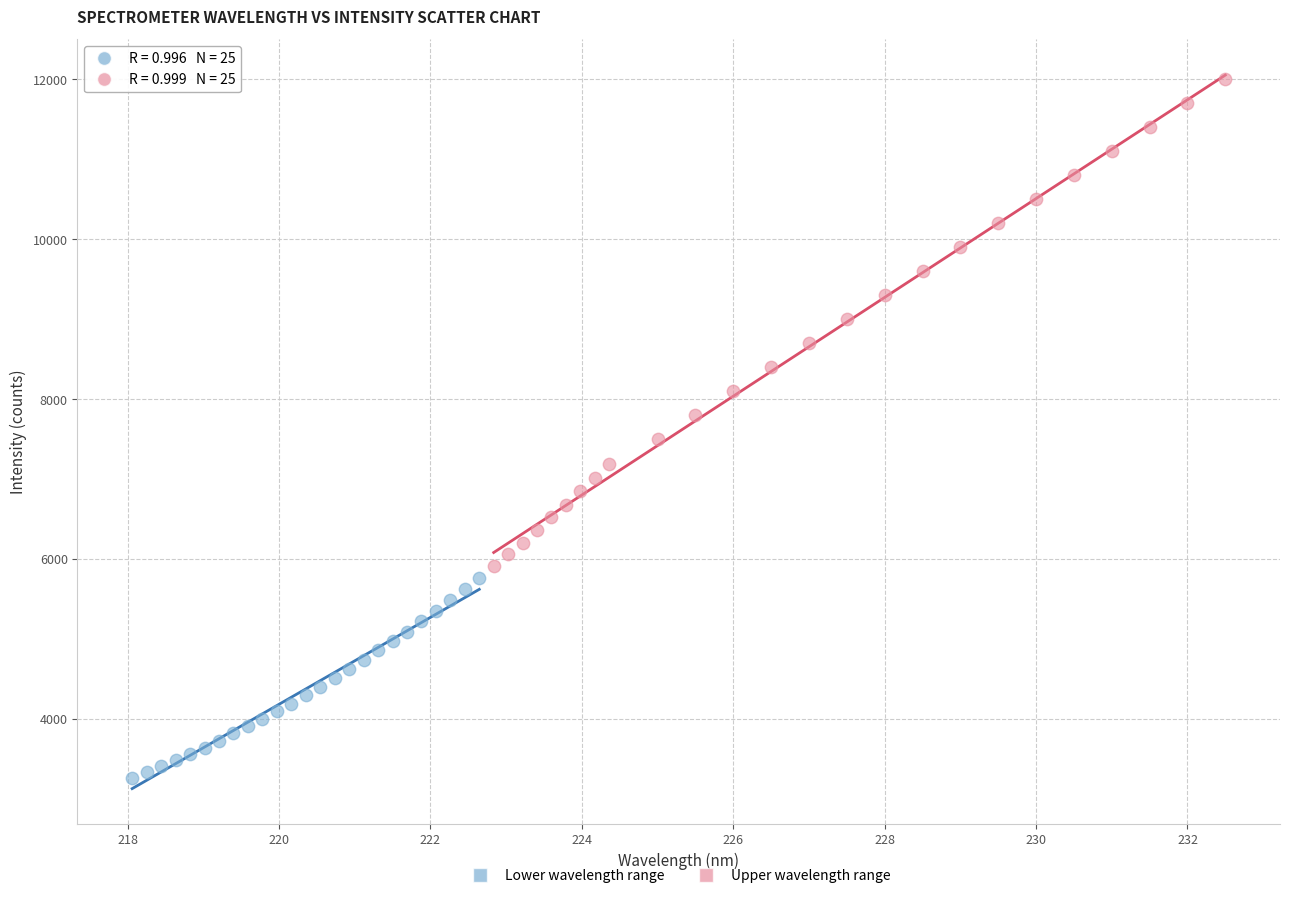

Which series has the widest spread of Y values?

Upper wavelength range